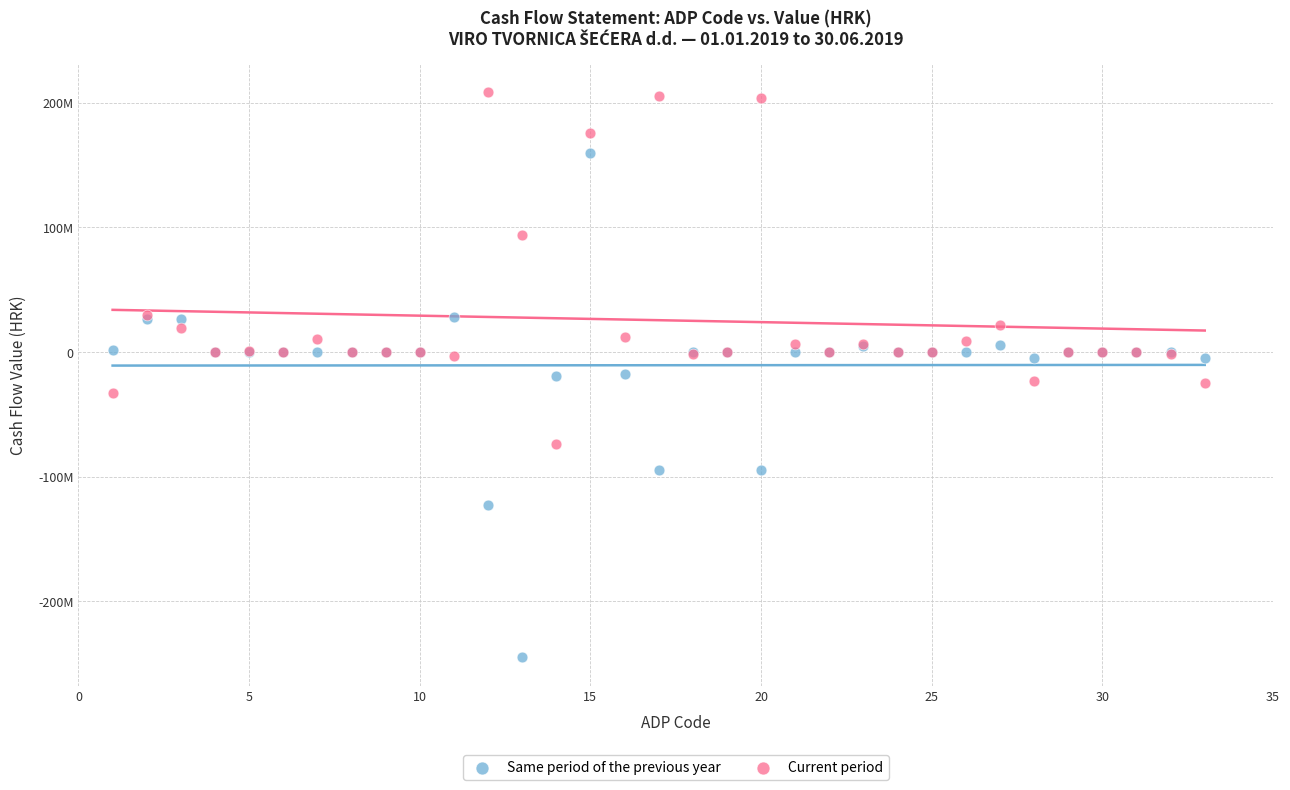

What are all the series names shown in the legend?

Same period of the previous year, Current period